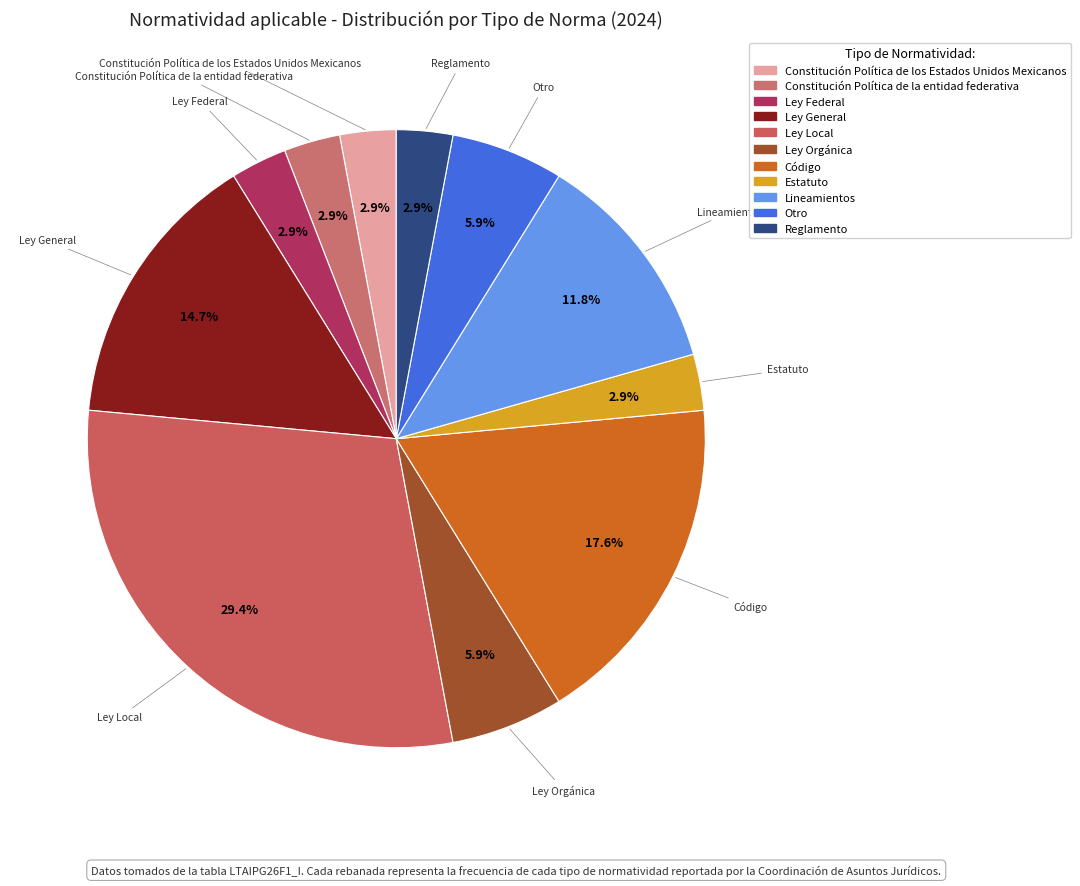

To the nearest percent, what is the average slice percentage?

9%